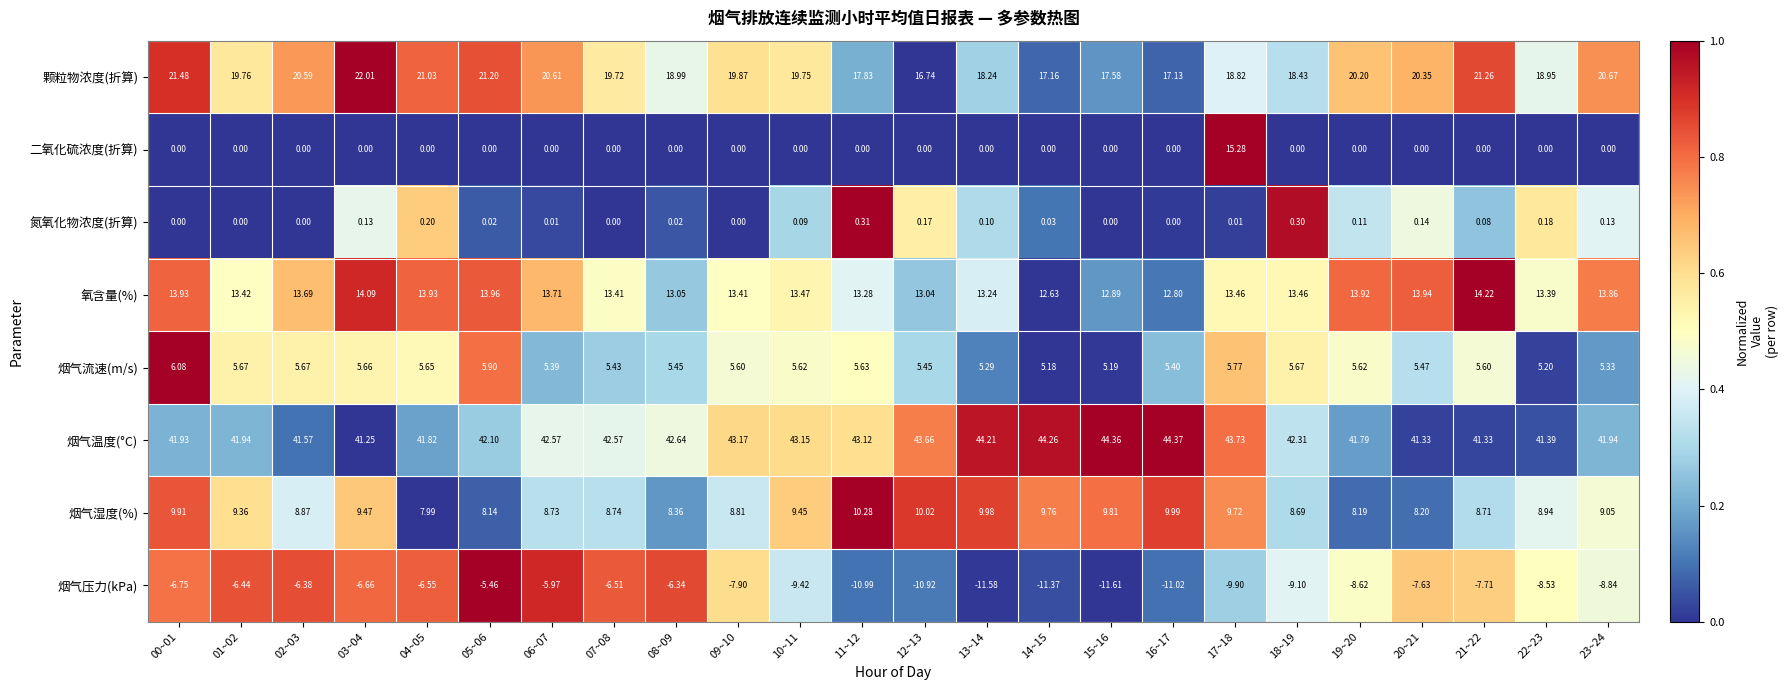

At 21~22, list the series in order from smallest to largest.

烟气压力(kPa), 二氧化硫浓度(折算), 氮氧化物浓度(折算), 烟气流速(m/s), 烟气湿度(%), 氧含量(%), 颗粒物浓度(折算), 烟气温度(°C)